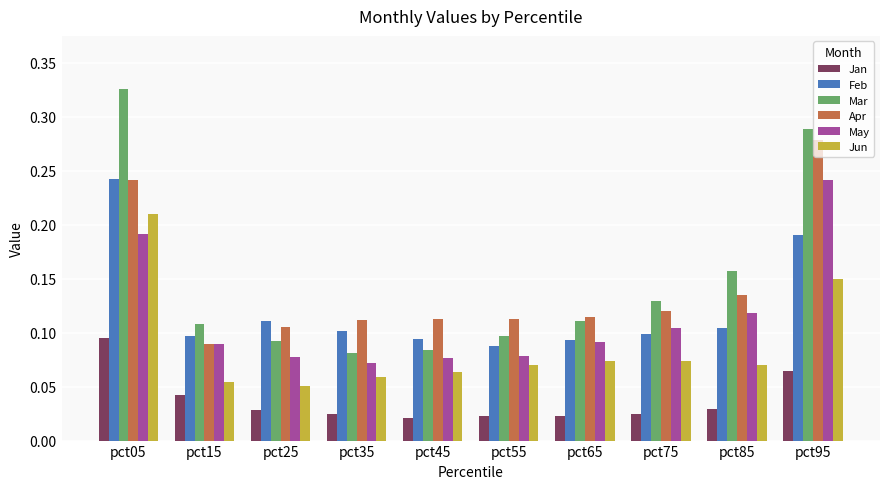

The value of Jun at pct95 is 0.3. True or false?

False